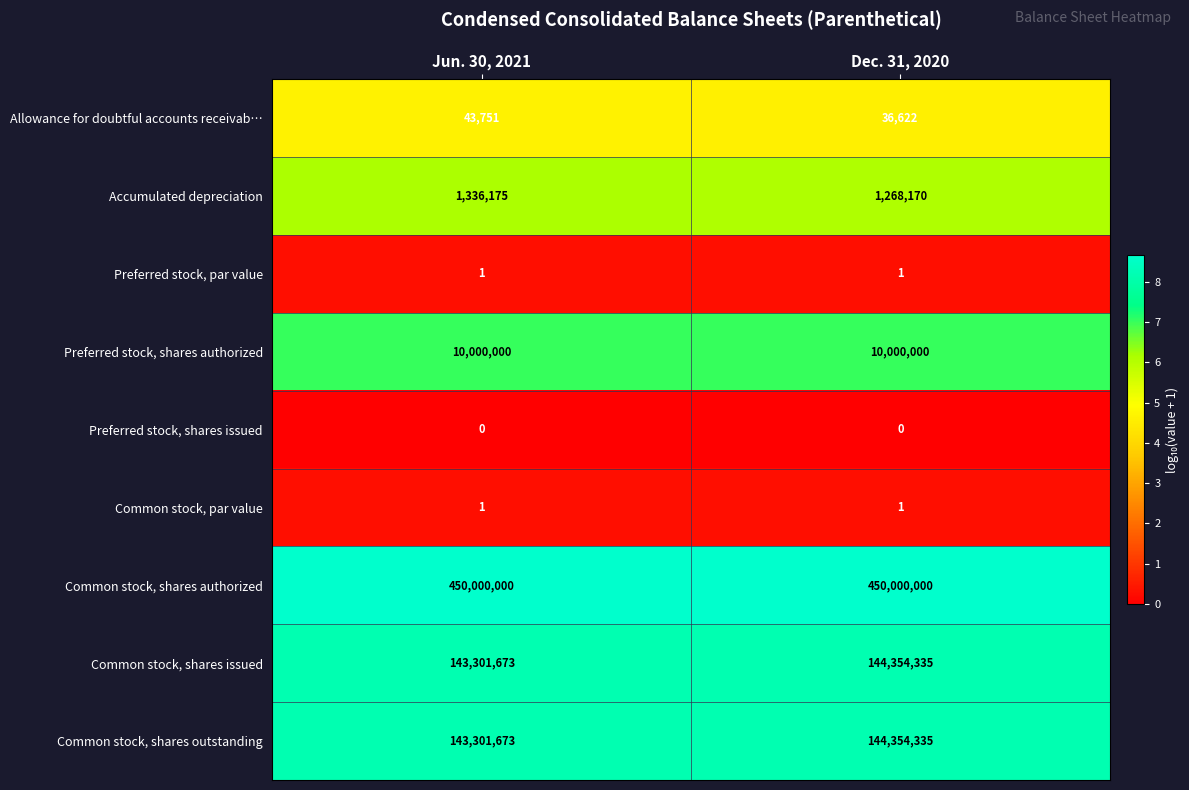

Reading left to right, transcribe all the data shown in this chart.

Allowance for doubtful accounts receivab…: Jun. 30, 2021=43751	Dec. 31, 2020=36622
Accumulated depreciation: Jun. 30, 2021=1336175	Dec. 31, 2020=1268170
Preferred stock, par value: Jun. 30, 2021=1	Dec. 31, 2020=1
Preferred stock, shares authorized: Jun. 30, 2021=10000000	Dec. 31, 2020=10000000
Preferred stock, shares issued: Jun. 30, 2021=0	Dec. 31, 2020=0
Common stock, par value: Jun. 30, 2021=1	Dec. 31, 2020=1
Common stock, shares authorized: Jun. 30, 2021=450000000	Dec. 31, 2020=450000000
Common stock, shares issued: Jun. 30, 2021=143301673	Dec. 31, 2020=144354335
Common stock, shares outstanding: Jun. 30, 2021=143301673	Dec. 31, 2020=144354335